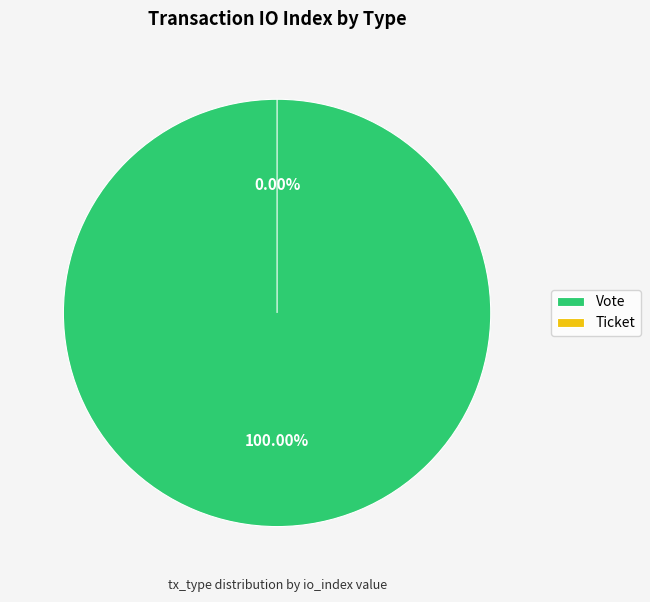

Count the number of slices in the pie.

2